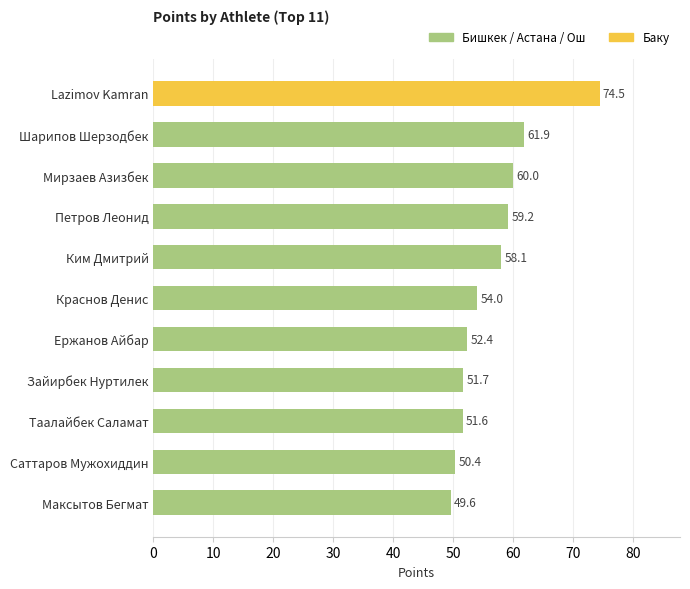

Read the value at Lazimov Kamran.

74.5